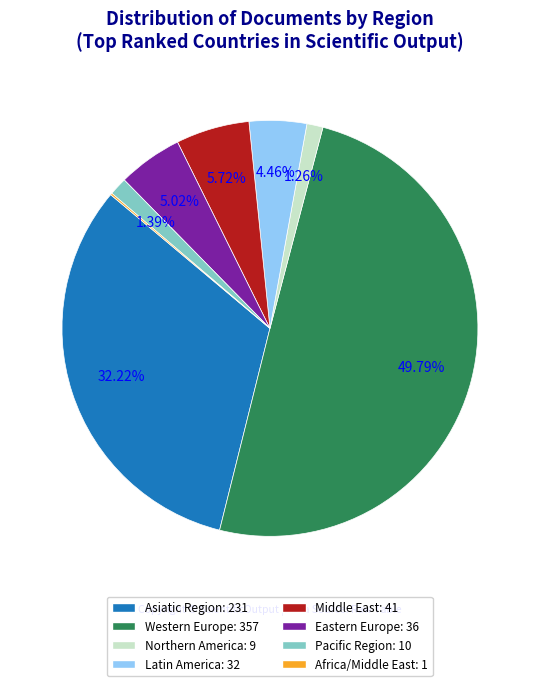

Does Asiatic Region account for over 50% of the chart?

No